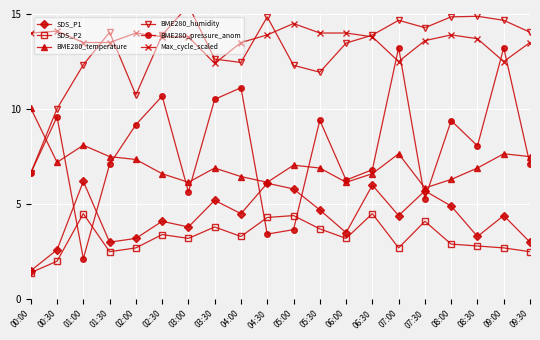

Reading left to right, transcribe all the data shown in this chart.

SDS_P1: 00:00=1.5	00:30=2.6	01:00=6.2	01:30=3.0	02:00=3.2	02:30=4.1	03:00=3.8	03:30=5.2	04:00=4.5	04:30=6.1	05:00=5.8	05:30=4.7	06:00=3.5	06:30=6.0	07:00=4.4	07:30=5.7	08:00=4.9	08:30=3.3	09:00=4.4	09:30=3.0
SDS_P2: 00:00=1.4	00:30=2.0	01:00=4.5	01:30=2.5	02:00=2.7	02:30=3.4	03:00=3.2	03:30=3.8	04:00=3.3	04:30=4.3	05:00=4.4	05:30=3.7	06:00=3.2	06:30=4.5	07:00=2.7	07:30=4.1	08:00=2.9	08:30=2.8	09:00=2.7	09:30=2.5
BME280_temperature: 00:00=10.0	00:30=7.2	01:00=8.1	01:30=7.5	02:00=7.4	02:30=6.6	03:00=6.2	03:30=6.9	04:00=6.4	04:30=6.2	05:00=7.1	05:30=6.9	06:00=6.2	06:30=6.6	07:00=7.6	07:30=5.9	08:00=6.3	08:30=6.9	09:00=7.6	09:30=7.5
BME280_humidity: 00:00=6.6	00:30=10.0	01:00=12.3	01:30=14.0	02:00=10.7	02:30=13.9	03:00=15.5	03:30=12.6	04:00=12.5	04:30=14.9	05:00=12.3	05:30=11.9	06:00=13.5	06:30=13.9	07:00=14.7	07:30=14.3	08:00=14.9	08:30=14.9	09:00=14.7	09:30=14.0
BME280_pressure_anom: 00:00=6.6	00:30=9.6	01:00=2.1	01:30=7.1	02:00=9.2	02:30=10.7	03:00=5.6	03:30=10.5	04:00=11.1	04:30=3.4	05:00=3.7	05:30=9.4	06:00=6.3	06:30=6.8	07:00=13.2	07:30=5.3	08:00=9.4	08:30=8.1	09:00=13.2	09:30=7.1
Max_cycle_scaled: 00:00=14.0	00:30=14.1	01:00=13.5	01:30=13.5	02:00=14.0	02:30=13.8	03:00=13.8	03:30=12.4	04:00=13.5	04:30=13.9	05:00=14.5	05:30=14.0	06:00=14.0	06:30=13.8	07:00=12.5	07:30=13.6	08:00=13.9	08:30=13.7	09:00=12.5	09:30=13.5